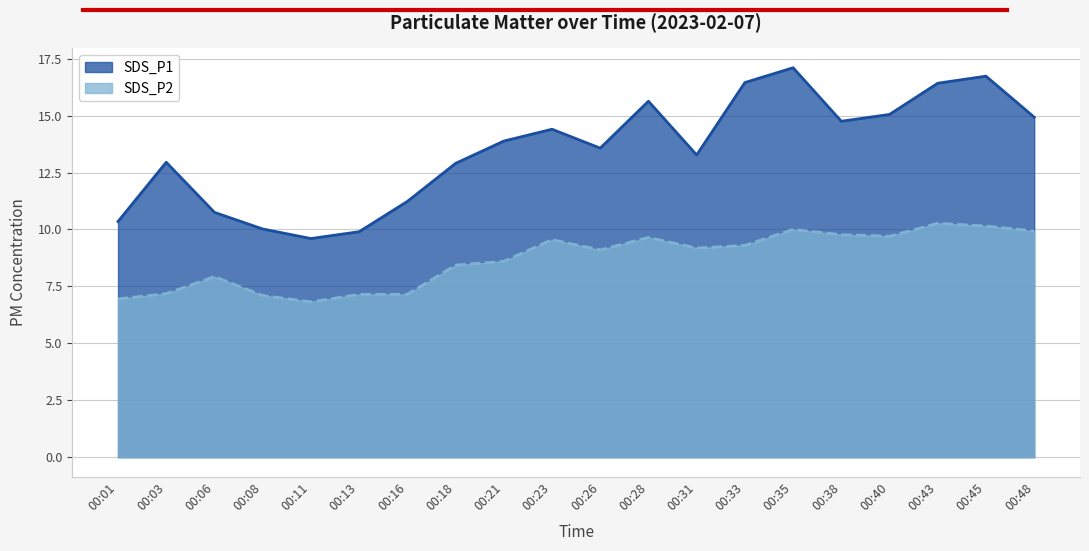

In SDS_P2, how many points are lower than both neighbors (excluding endpoints)?

4